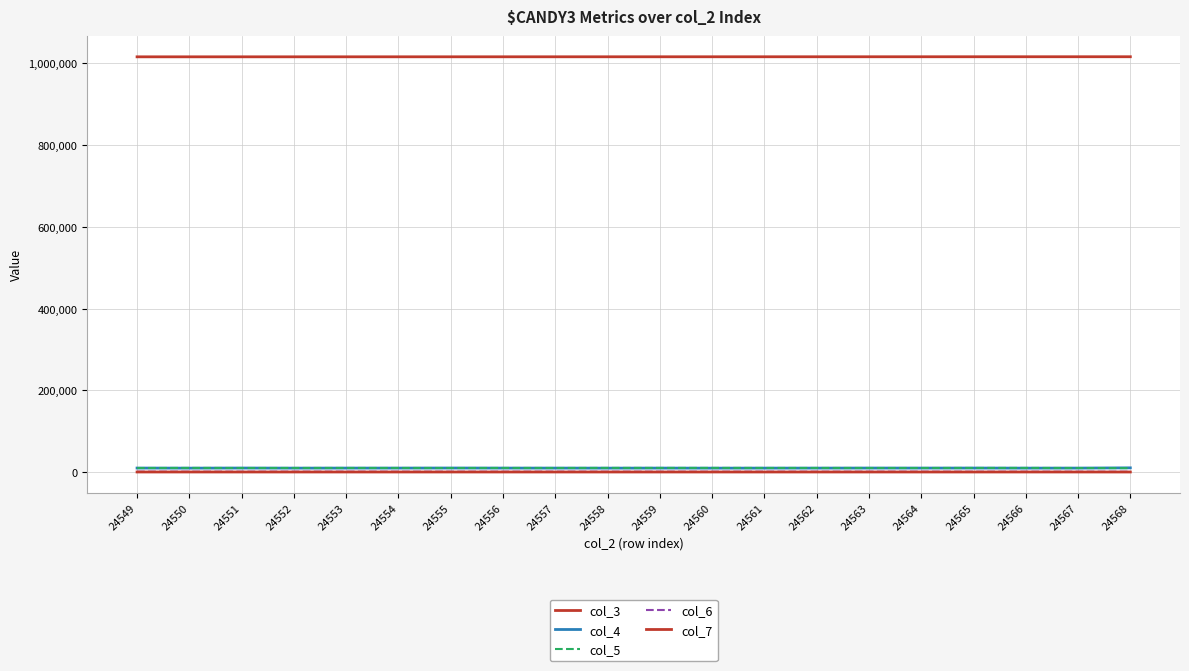

How many interior local valleys does the col_4 series have?

7